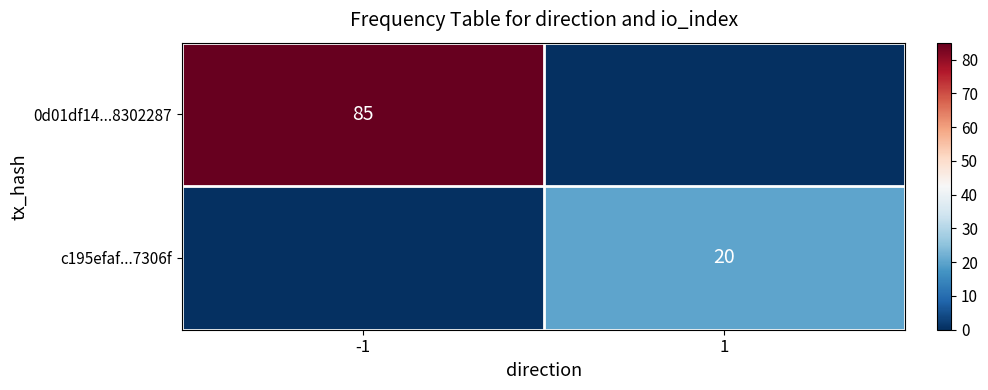

True or false: 0d01df14...8302287 has a value of 44 at -1.

False